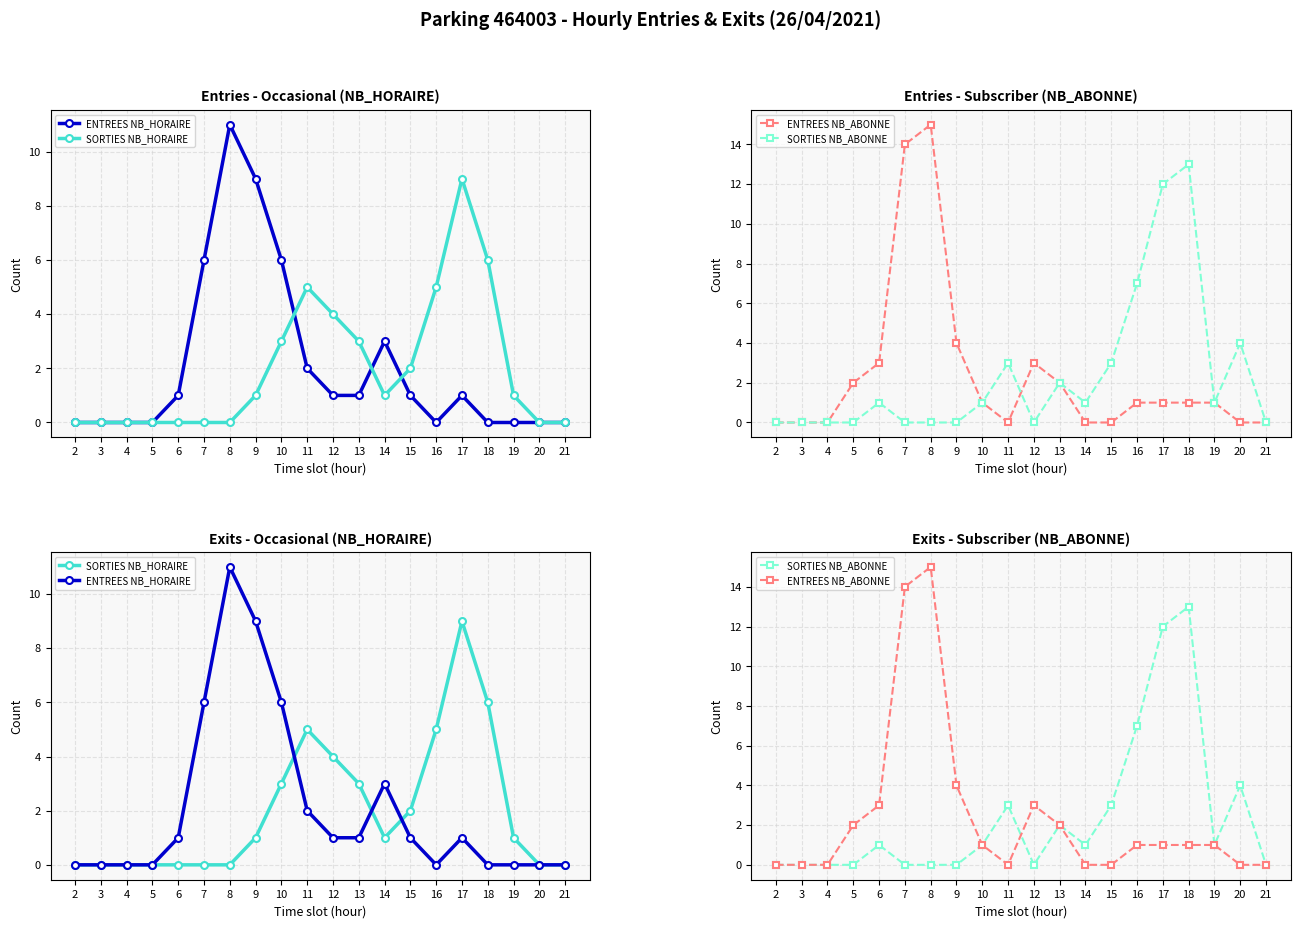

Which series ends up on top after the final intersection of SORTIES NB_HORAIRE and ENTREES NB_ABONNE?

SORTIES NB_HORAIRE